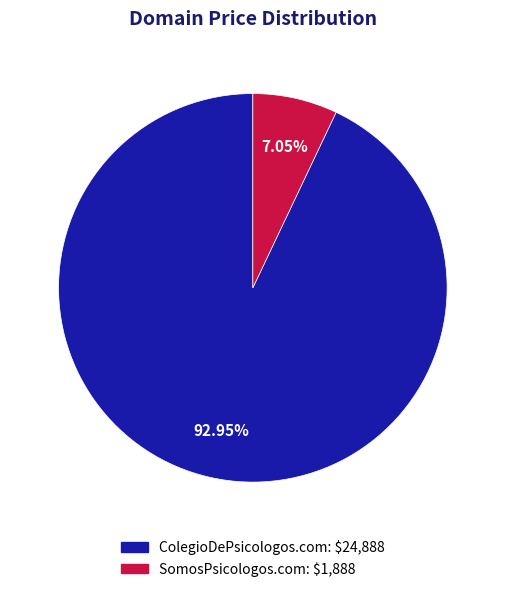

The ColegioDePsicologos.com slice represents 93% of the pie. True or false?

True